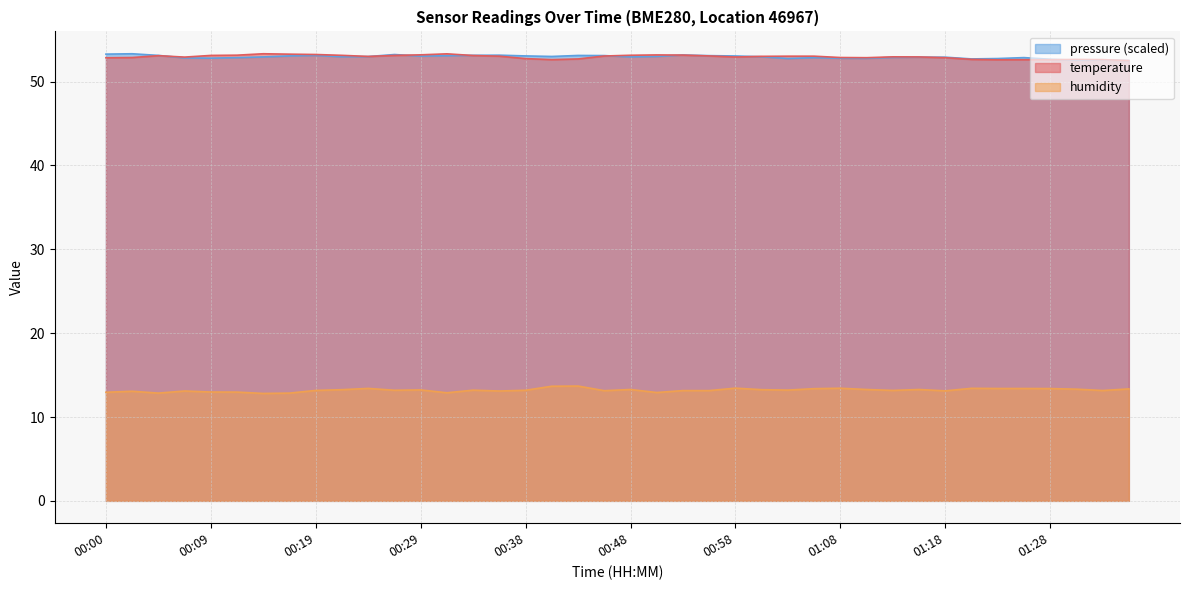

What is the maximum value shown in the chart?

53.3